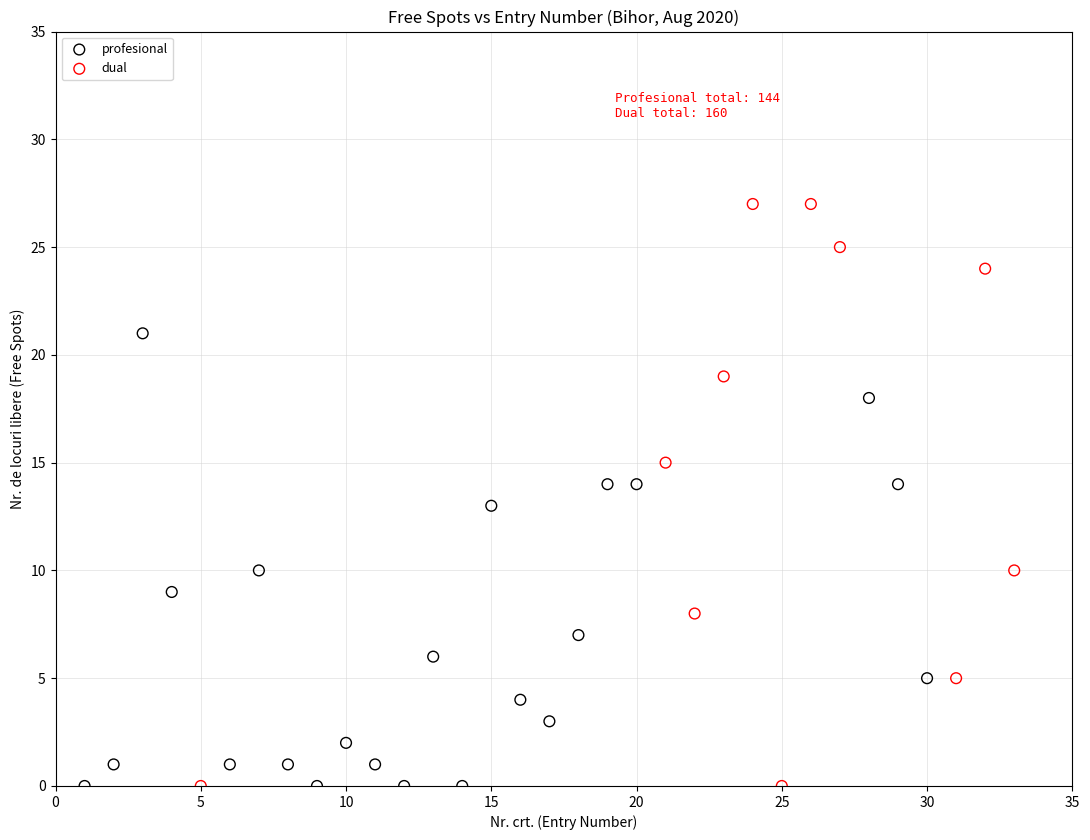

Which series reaches the maximum Y coordinate?

dual